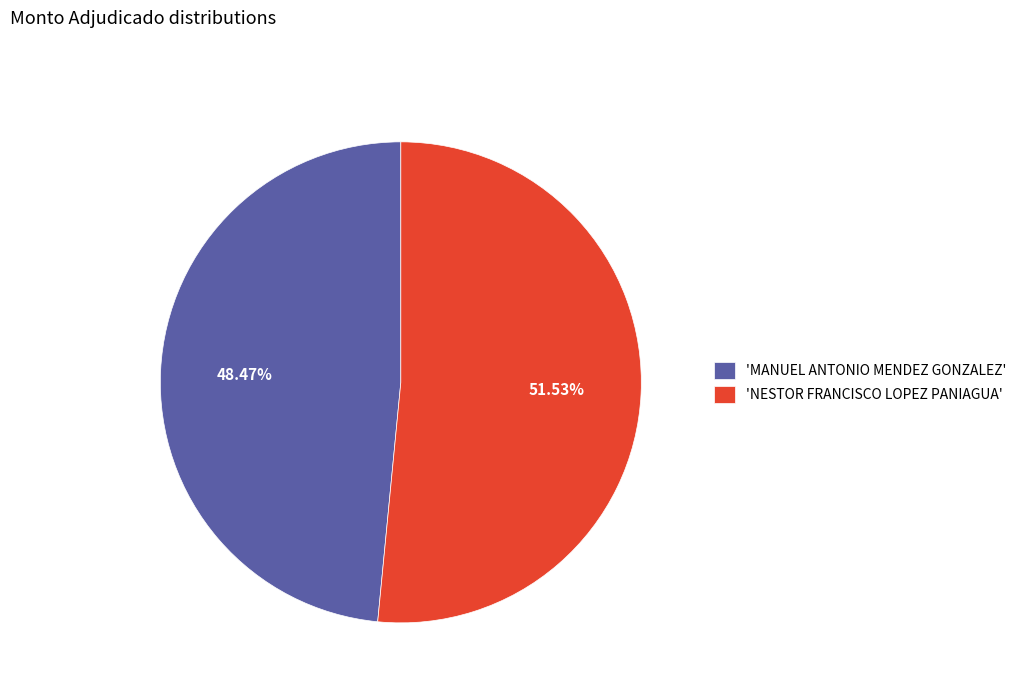

Rank the categories by value from lowest to highest.

'MANUEL ANTONIO MENDEZ GONZALEZ', 'NESTOR FRANCISCO LOPEZ PANIAGUA'